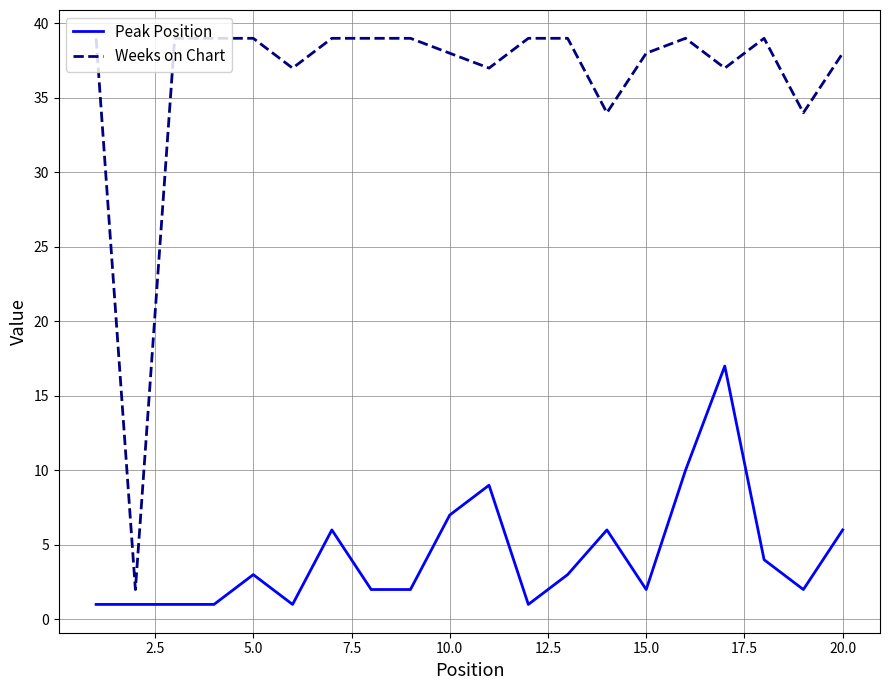

Which series has the largest range (max minus min)?

Weeks on Chart